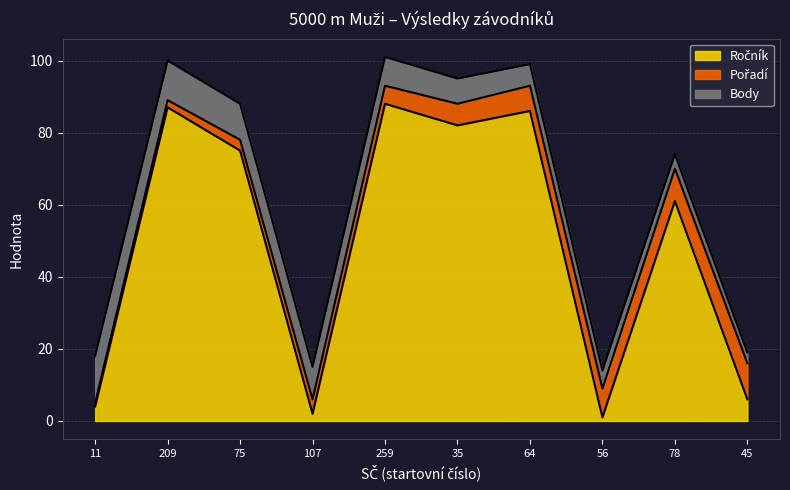

How many lines are shown in the chart?

3